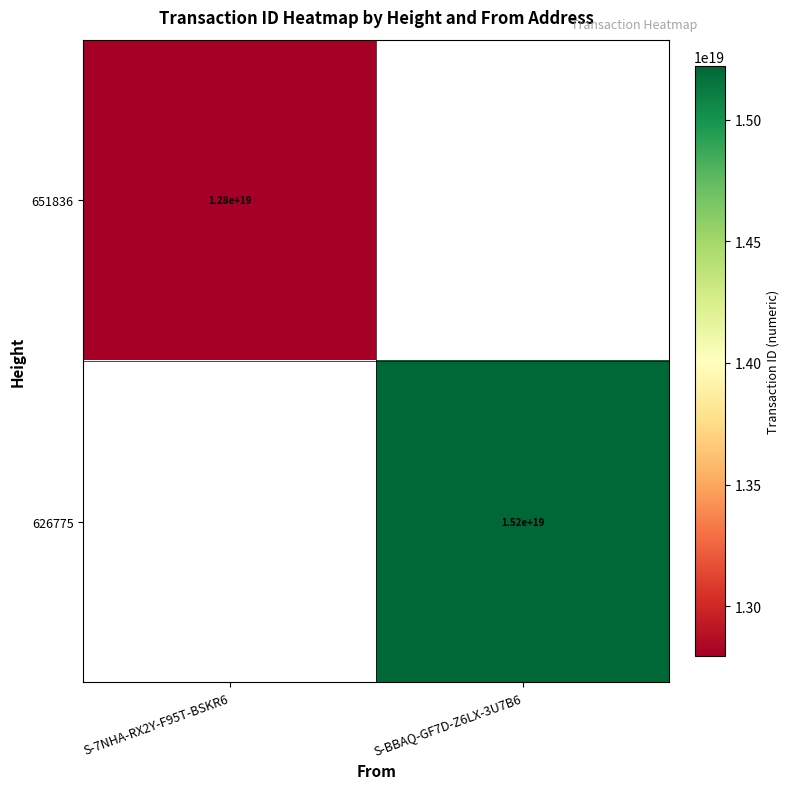

Is it true that 651836 equals 12800000000000000000 at S-7NHA-RX2Y-F95T-BSKR6?

True